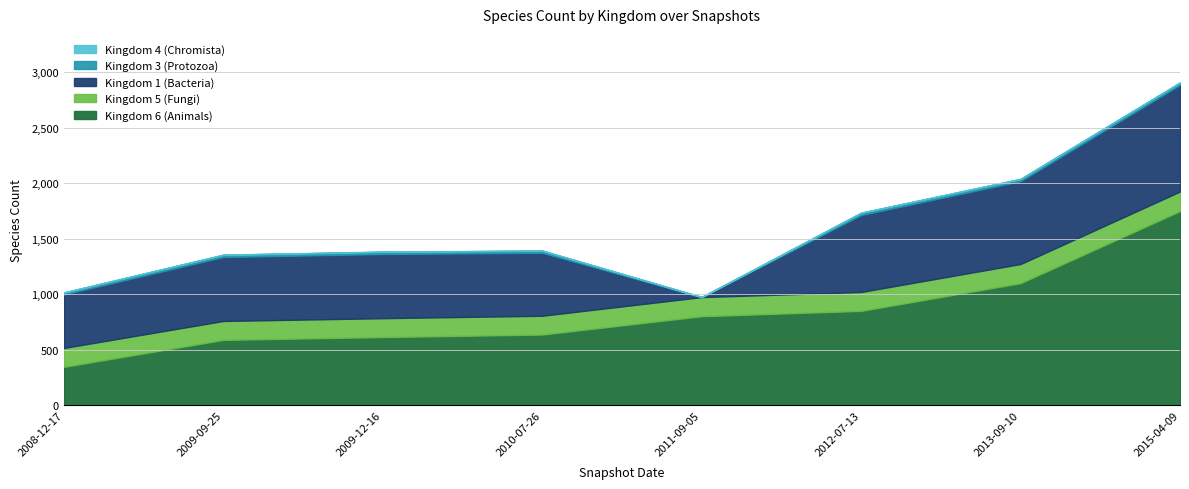

Reading right to left, what are all the values shown in this chart?

Kingdom 6 (Animals): 1749	1100	850	802	637	614	589	346
Kingdom 5 (Fungi): 176	172	170	172	169	170	170	170
Kingdom 1 (Bacteria): 960	746	693	0	567	578	576	482
Kingdom 3 (Protozoa): 21	20	20	0	19	20	20	17
Kingdom 4 (Chromista): 2	2	2	2	2	2	2	2